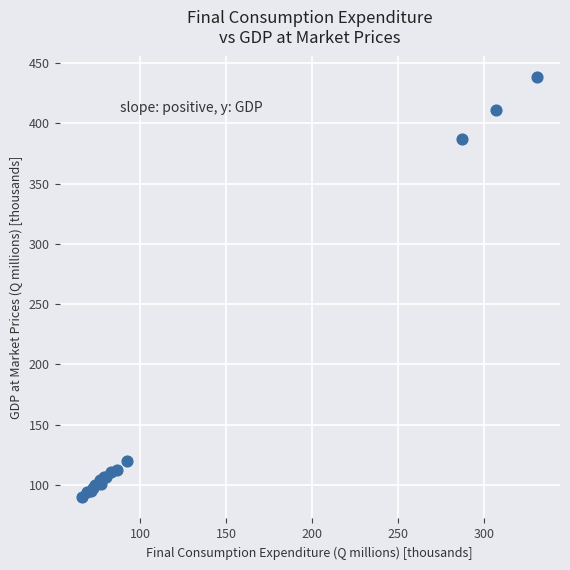

What Y value in the scatter plot is closest to 263?

387.0